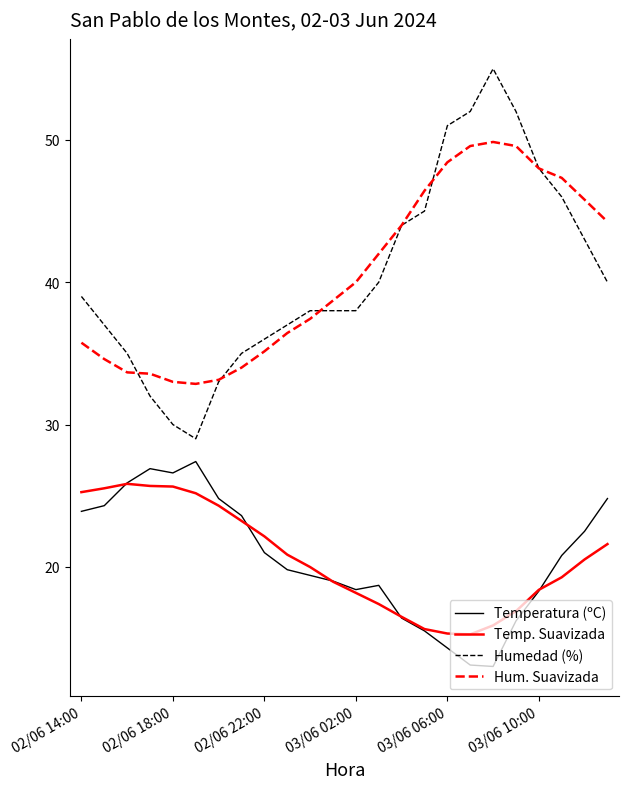

True or false: Humedad (%) and Temperatura (ºC) cross at least once.

False